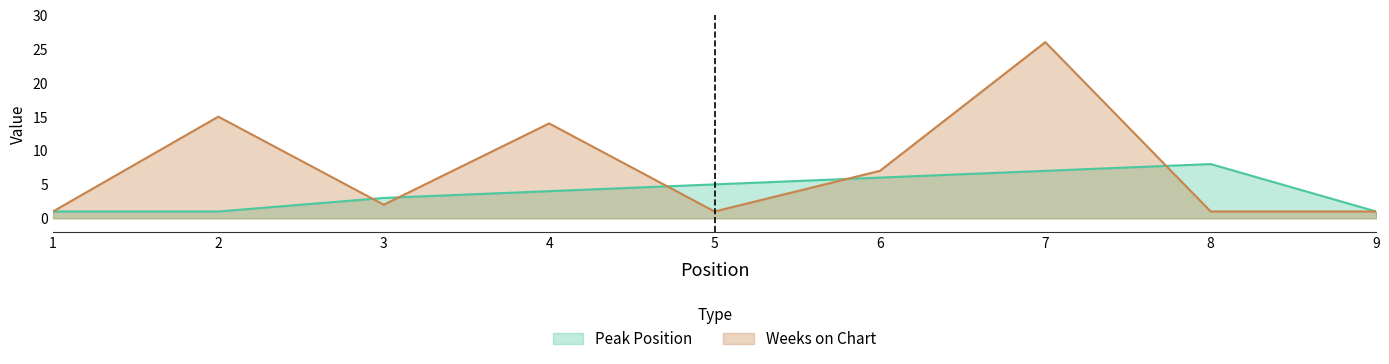

List the labels in order of Peak Position value, largest first.

8, 7, 6, 5, 4, 3, 1, 2, 9